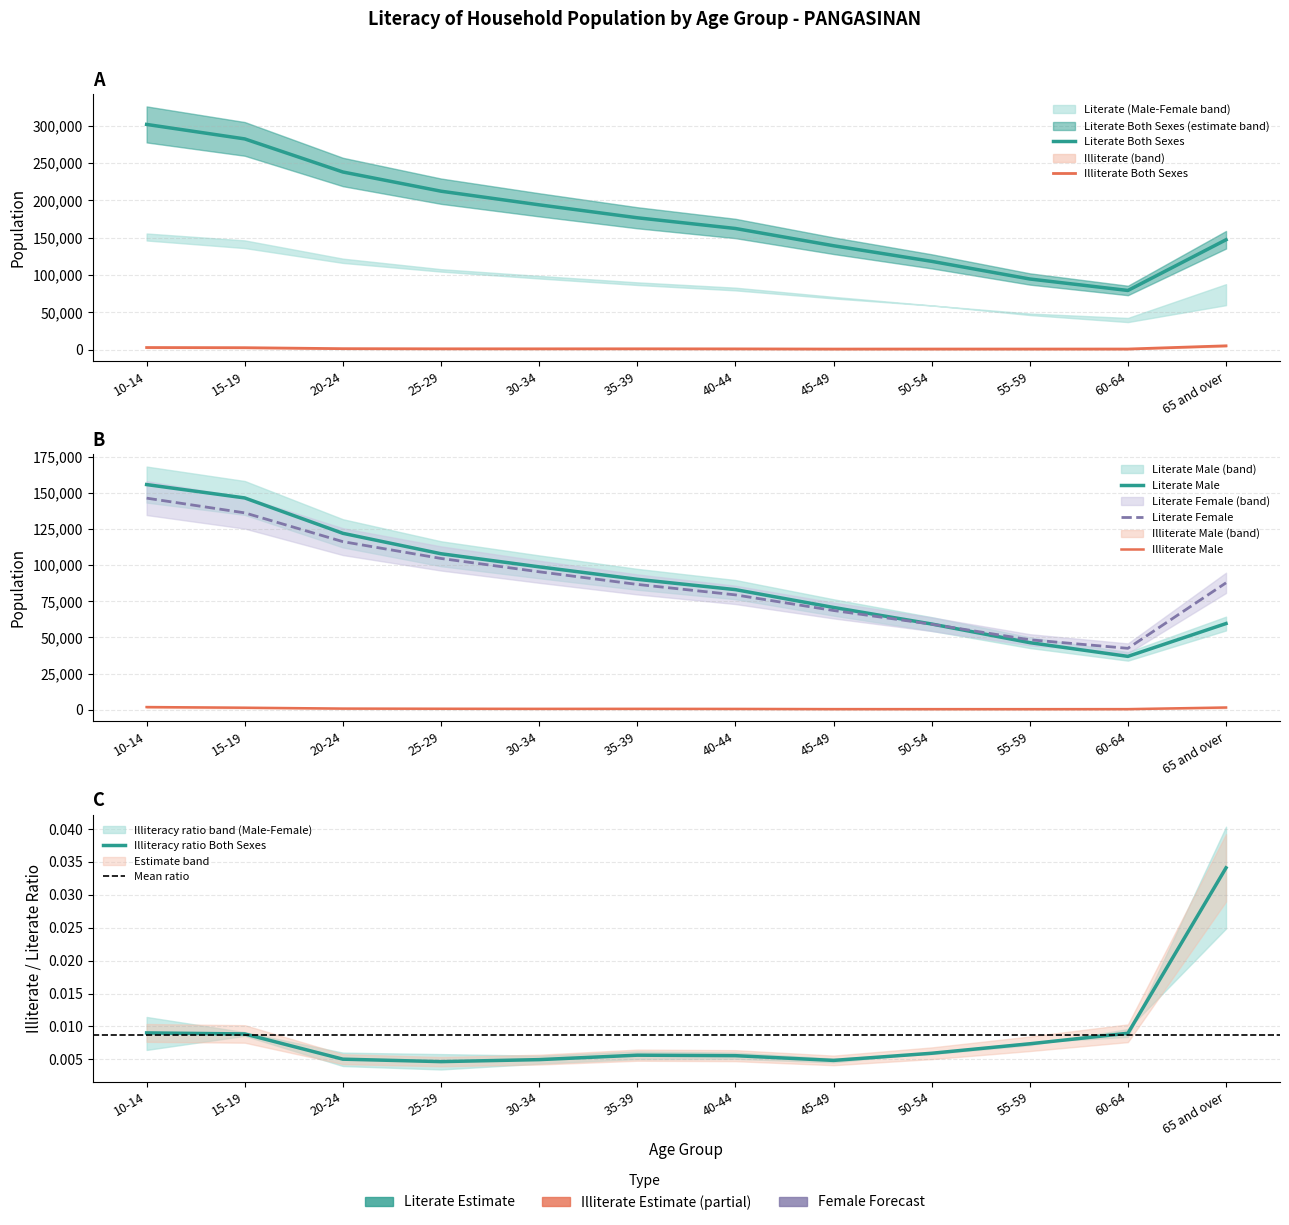

Which series changed the most between 15-19 and 65 and over?

Literate Both Sexes